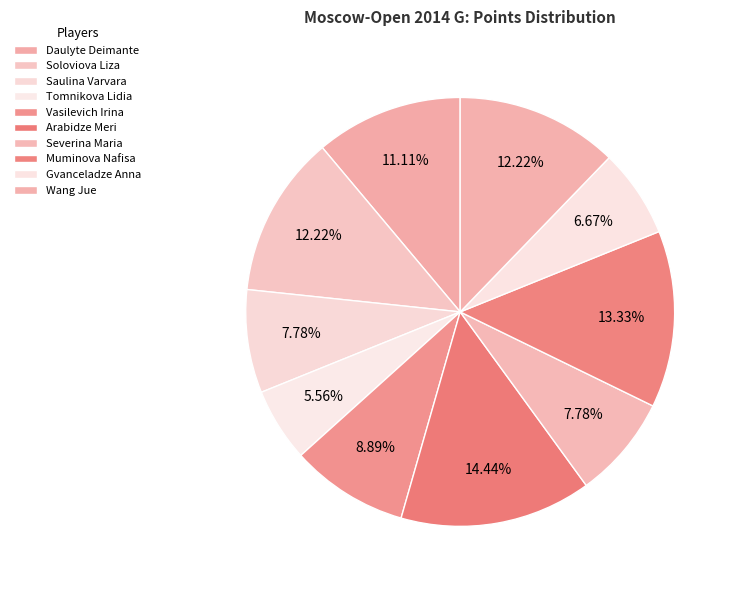

Between Severina Maria and Muminova Nafisa, which is larger?

Muminova Nafisa